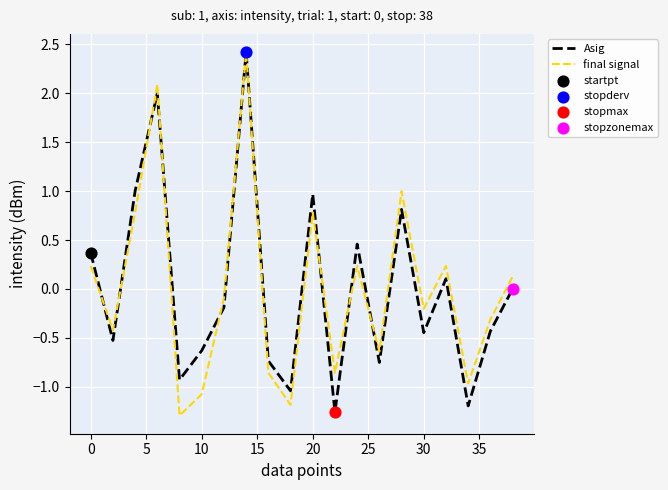

What is the minimum value for Asig?

-1.3